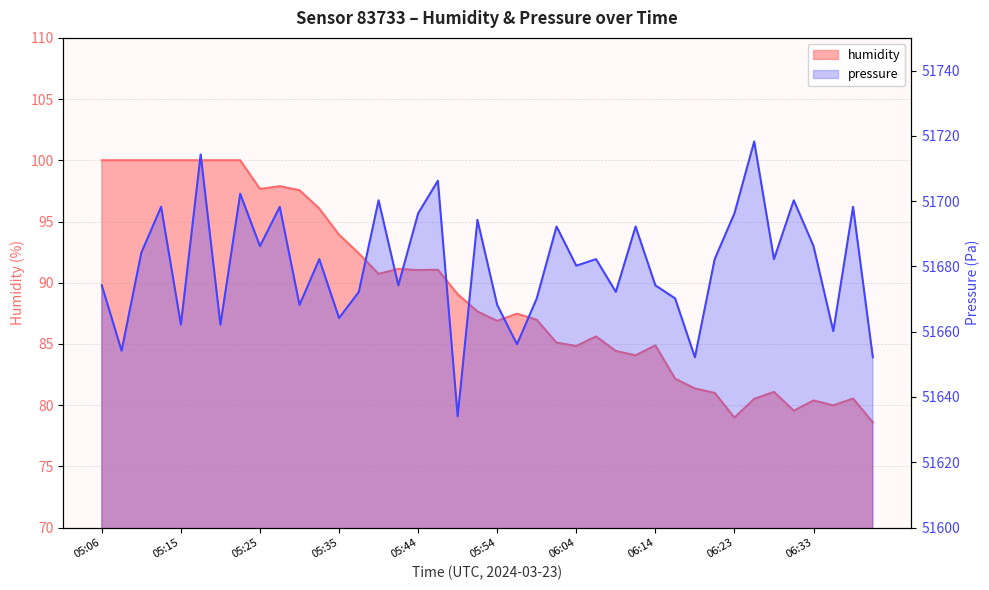

Reading right to left, list all the values displayed in this chart.

humidity: 06:41=78.6	06:38=80.5	06:36=80.0	06:33=80.4	06:31=79.5	06:28=81.1	06:26=80.5	06:23=79.0	06:21=81.0	06:18=81.4	06:16=82.2	06:14=84.9	06:11=84.1	06:09=84.4	06:06=85.6	06:04=84.8	06:01=85.1	05:59=87.0	05:57=87.5	05:54=86.9	05:52=87.7	05:49=89.1	05:47=91.1	05:44=91.0	05:42=91.1	05:39=90.7	05:37=92.4	05:35=93.9	05:32=96.1	05:30=97.6	05:27=97.9	05:25=97.7	05:22=100.0	05:20=100.0	05:18=100.0	05:15=100.0	05:13=100.0	05:10=100.0	05:08=100.0	05:06=100.0
pressure: 06:41=51652.2	06:38=51698.2	06:36=51660.2	06:33=51686.2	06:31=51700.2	06:28=51682.2	06:26=51718.3	06:23=51696.2	06:21=51682.2	06:18=51652.2	06:16=51670.2	06:14=51674.2	06:11=51692.2	06:09=51672.2	06:06=51682.2	06:04=51680.2	06:01=51692.2	05:59=51670.2	05:57=51656.2	05:54=51668.2	05:52=51694.2	05:49=51634.1	05:47=51706.2	05:44=51696.2	05:42=51674.2	05:39=51700.2	05:37=51672.2	05:35=51664.2	05:32=51682.2	05:30=51668.2	05:27=51698.2	05:25=51686.2	05:22=51702.2	05:20=51662.2	05:18=51714.3	05:15=51662.2	05:13=51698.2	05:10=51684.2	05:08=51654.2	05:06=51674.2